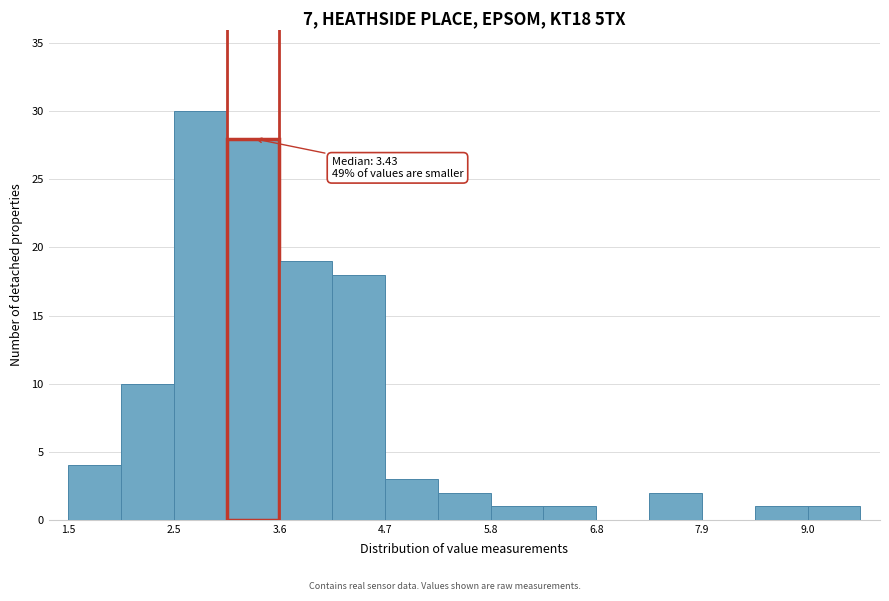

Read against the x-axis, roughly where is the centre of the tallest bar?

2.8